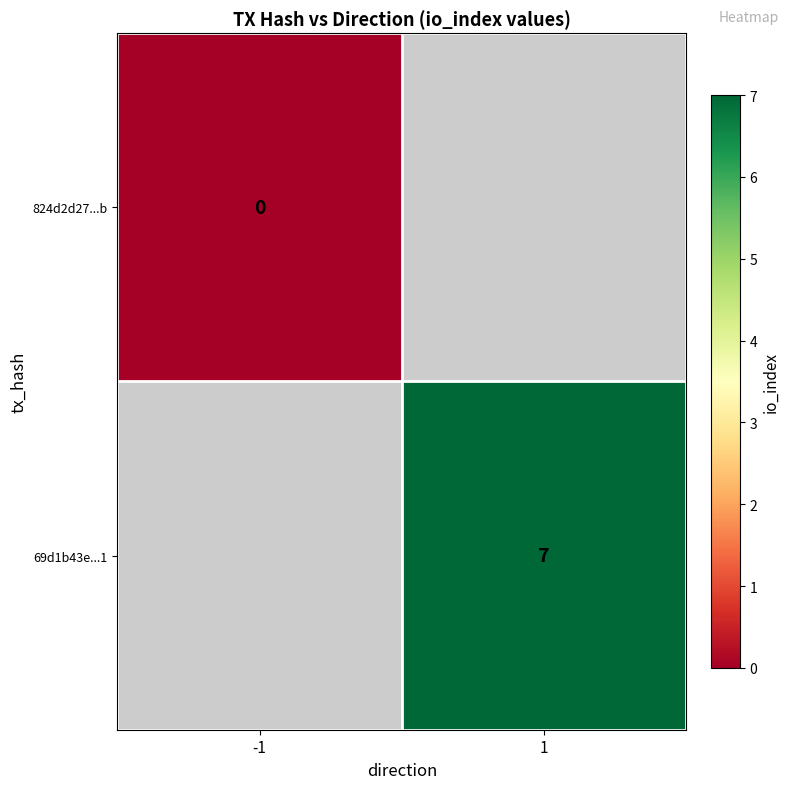

Is it true that 69d1b43e...1 equals 2 at 1?

False